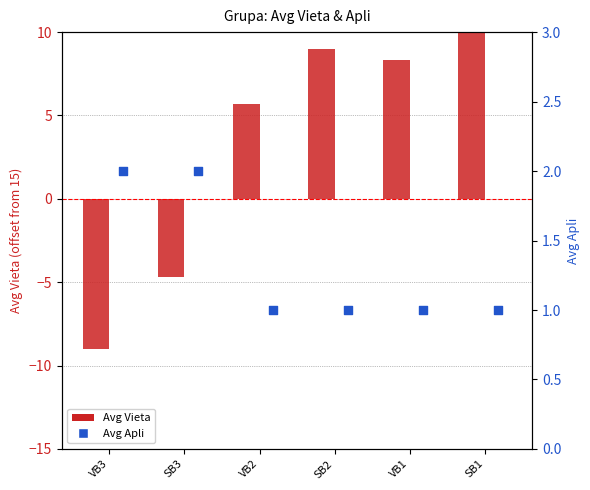

Is the value of Avg Vieta at VB2 greater than the value of Avg Apli at VB3?

Yes